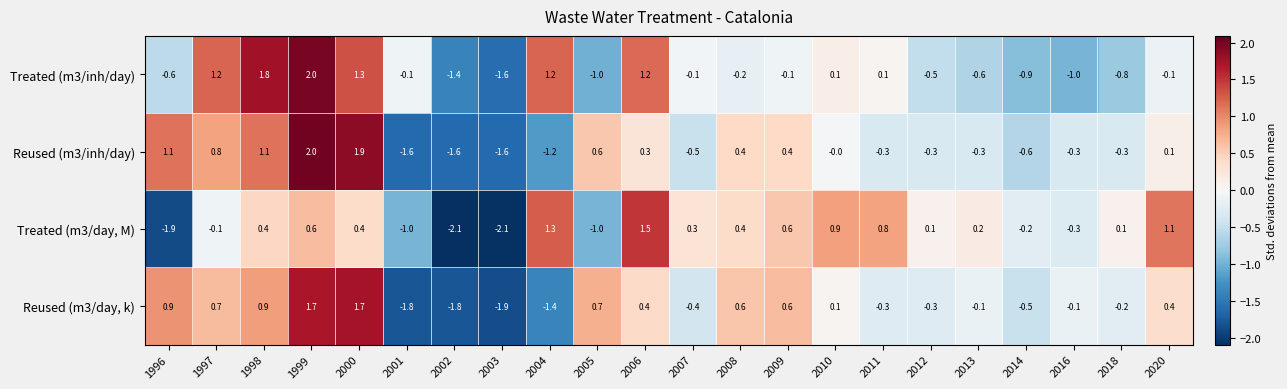

Which series changed the most between 2002 and 2004?

Treated (m3/day, M)